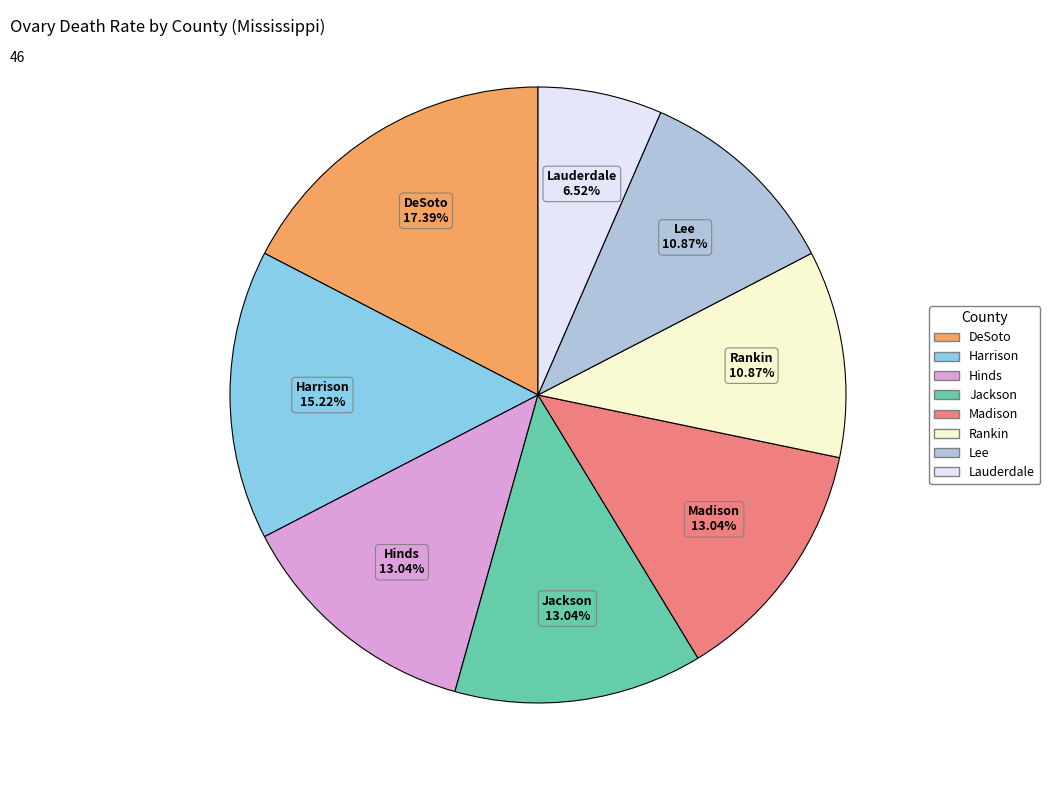

How many segments does this pie chart have?

8